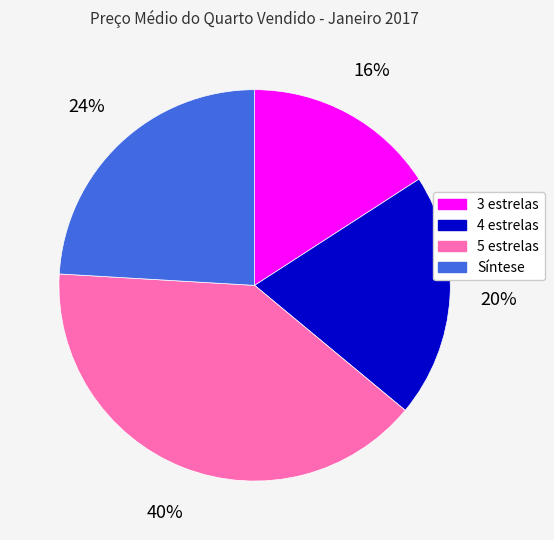

Is there any slice that represents more than half of the pie?

No